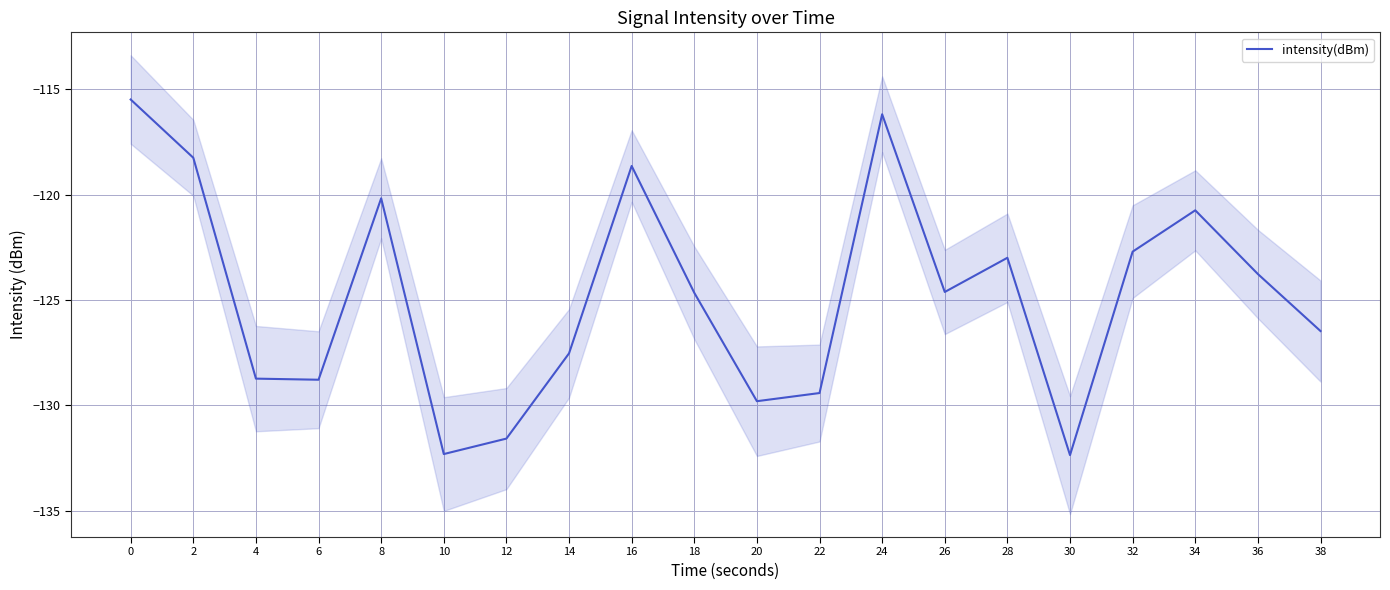

Count the number of data series in this chart.

1